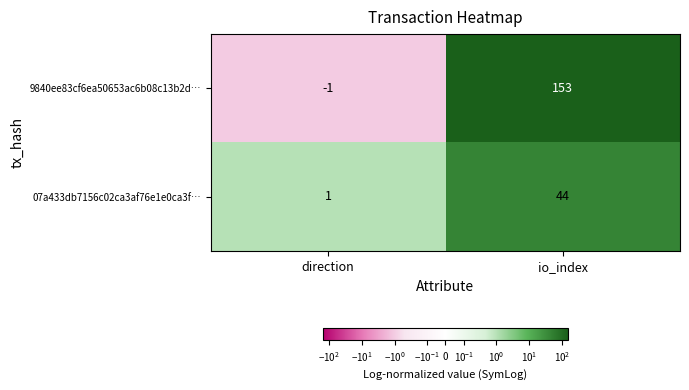

Rank the series by their average value, from lowest to highest.

07a433db7156c02ca3af76e1e0ca3f…, 9840ee83cf6ea50653ac6b08c13b2d…